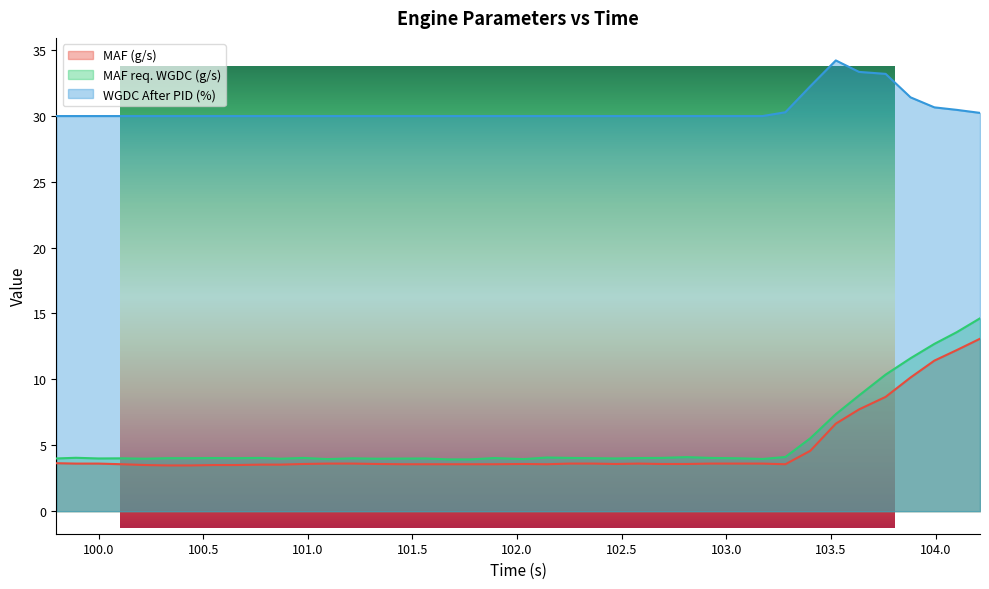

In MAF req. WGDC (g/s), how many points are higher than both neighbors (excluding endpoints)?

10